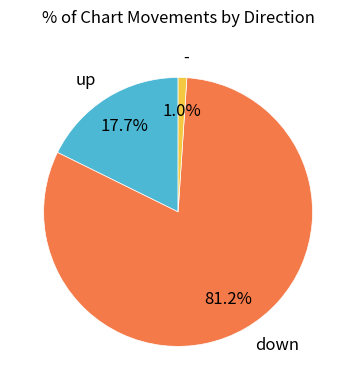

To the nearest percent, what is the difference between the largest and smallest slice percentages?

80%